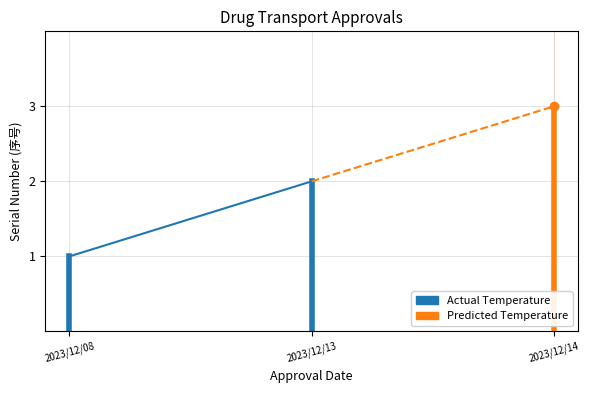

Which series has the largest total across all categories?

Predicted Temperature